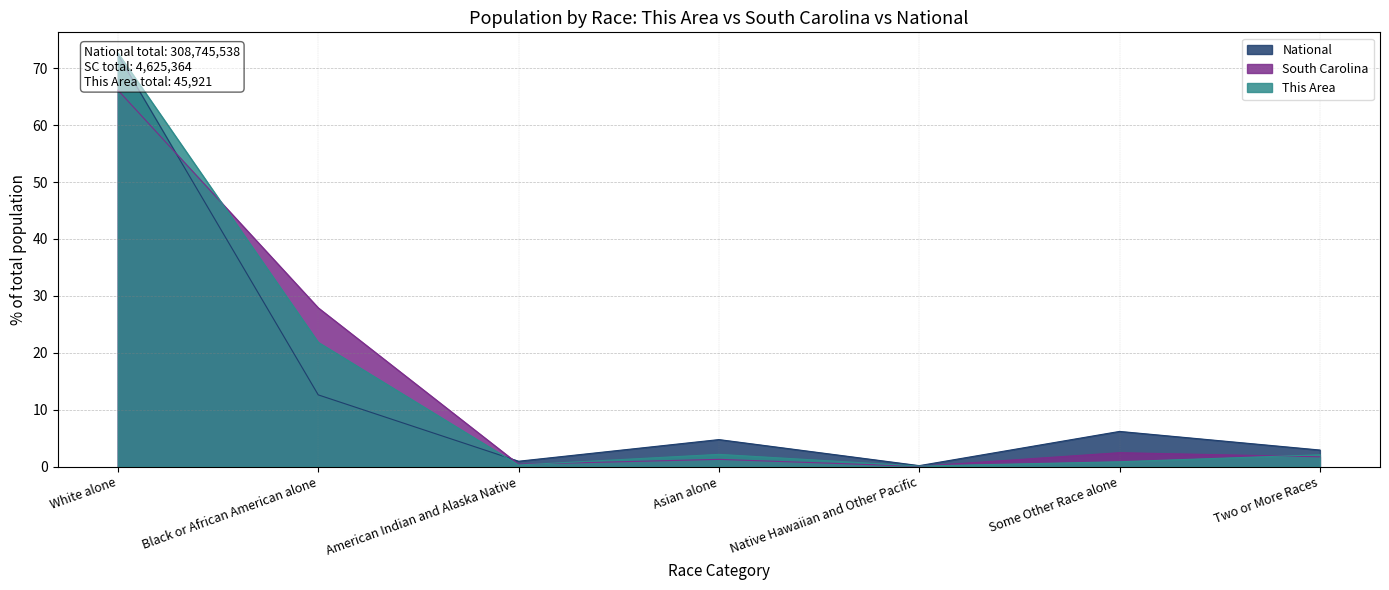

What value does the This Area series have at American Indian and Alaska Native?

0.3